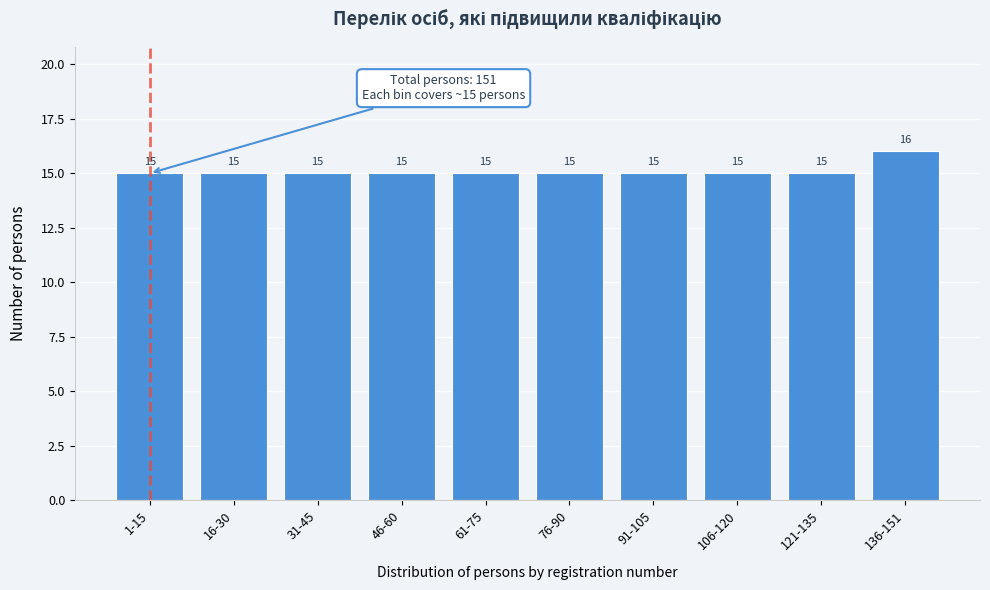

Reading left to right, extract all data points from this chart.

1-15=15	16-30=15	31-45=15	46-60=15	61-75=15	76-90=15	91-105=15	106-120=15	121-135=15	136-151=16